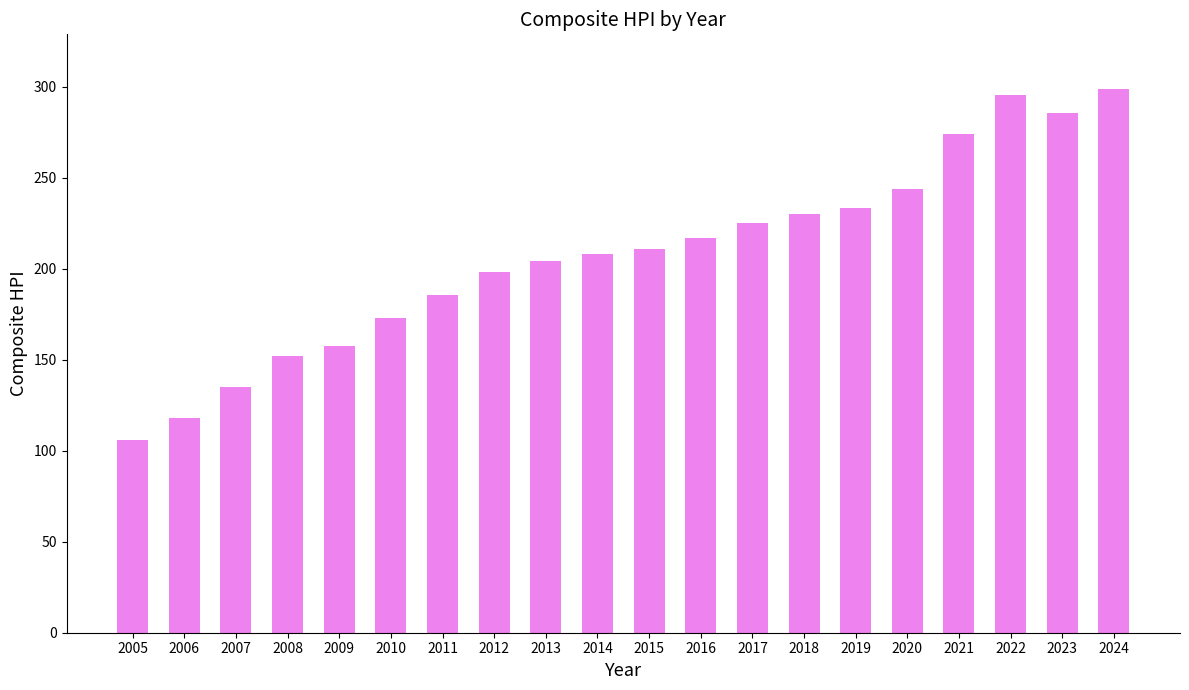

What value does the data have at 2011?

185.9